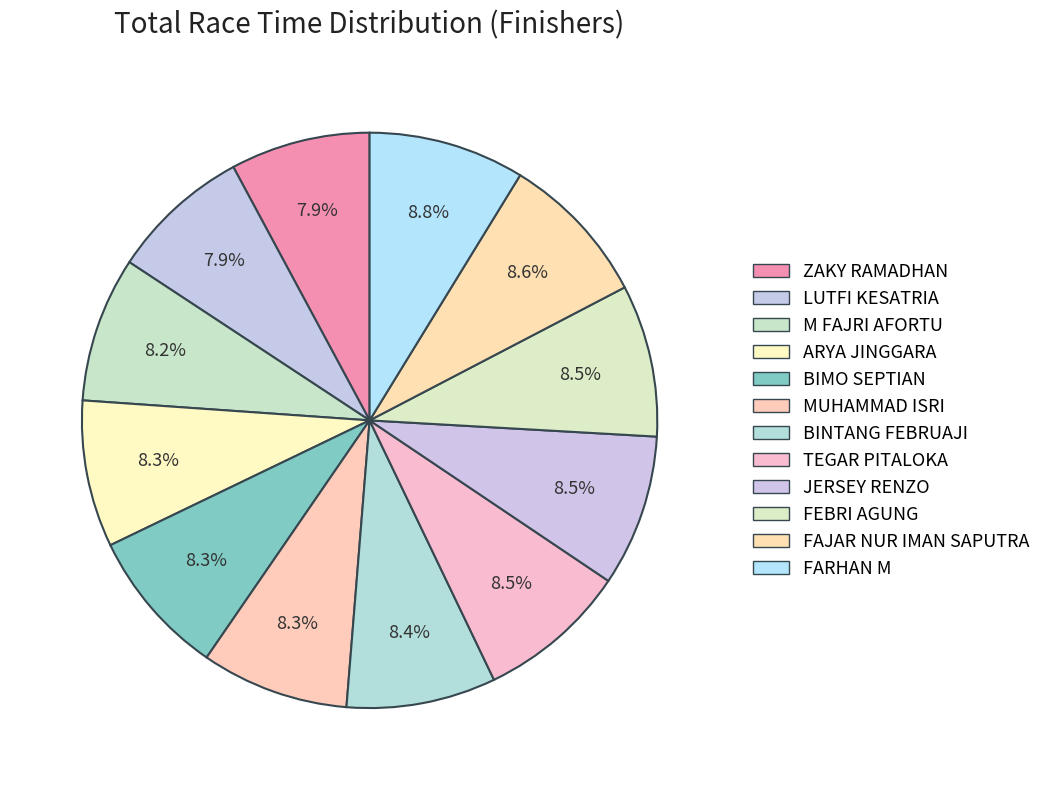

Count the number of slices in the pie.

12